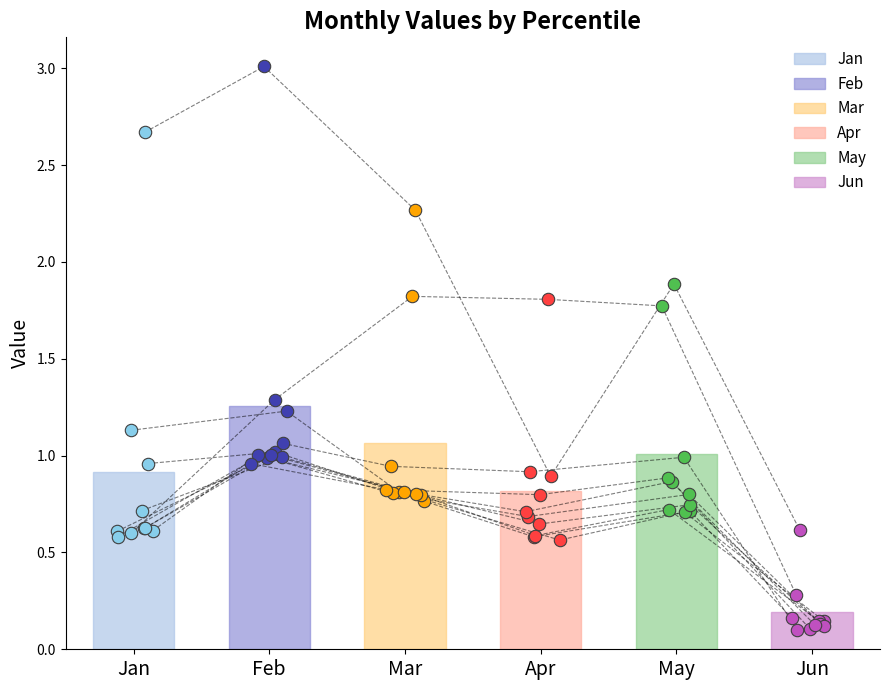

What are all the series names shown in the legend?

Jan, Feb, Mar, Apr, May, Jun